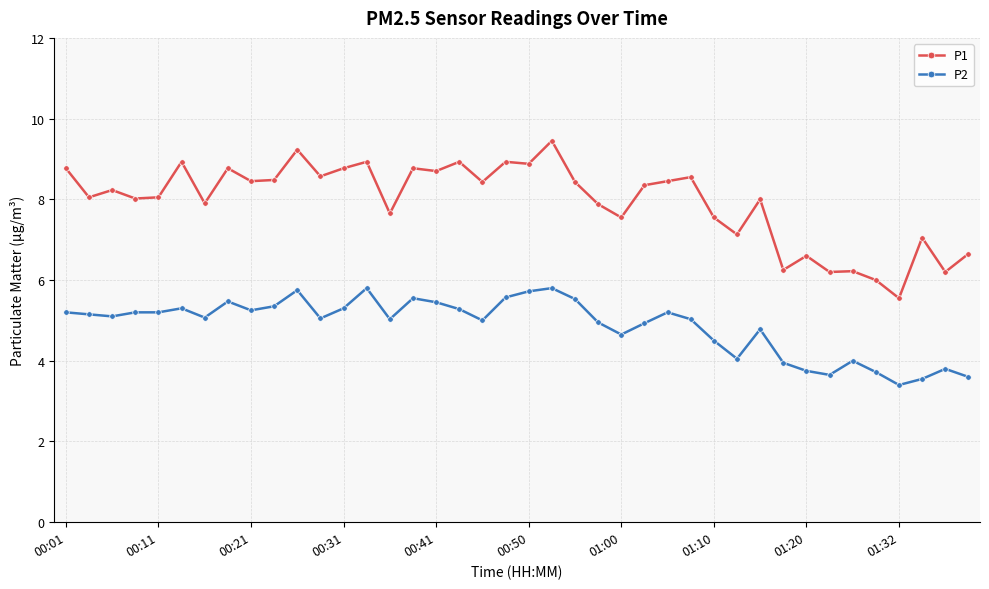

Which series has the widest spread of values?

P1